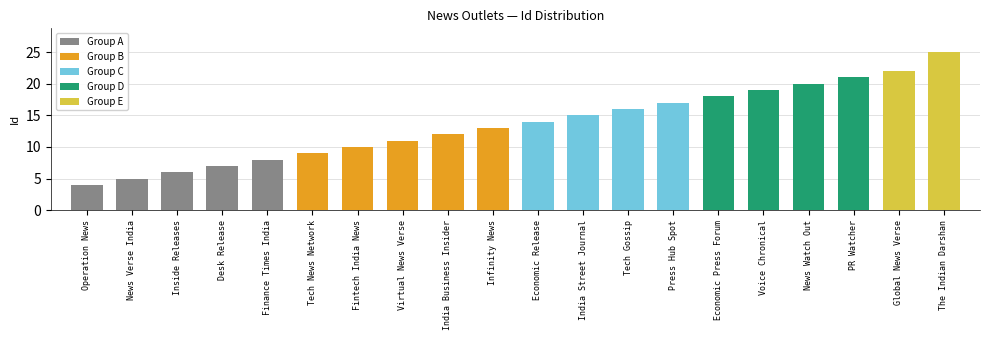

What is the change in value from India Business Insider to Economic Release?

+2